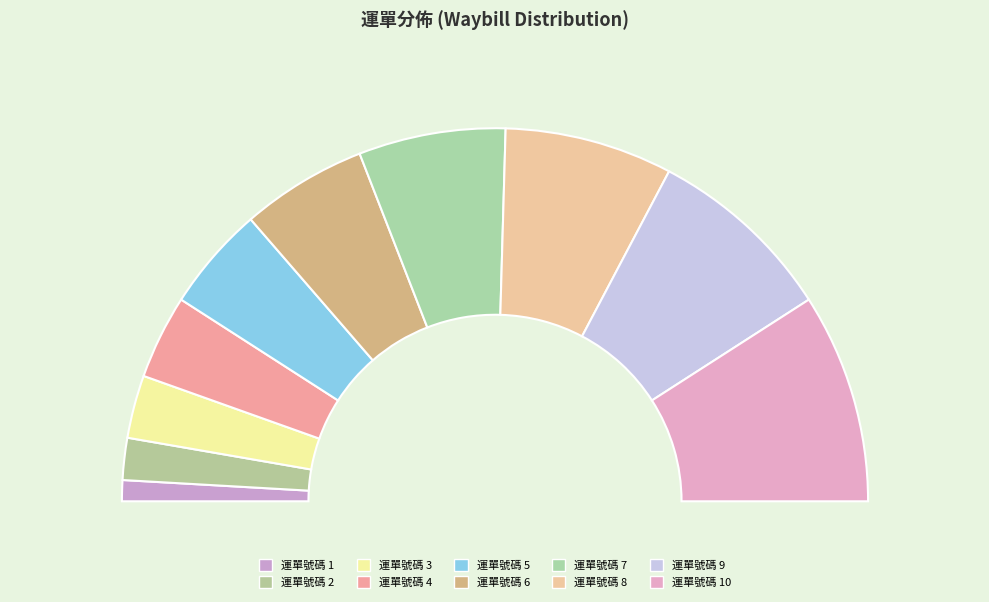

What is the change in value from 運單號碼 2 to 運單號碼 10?

+8